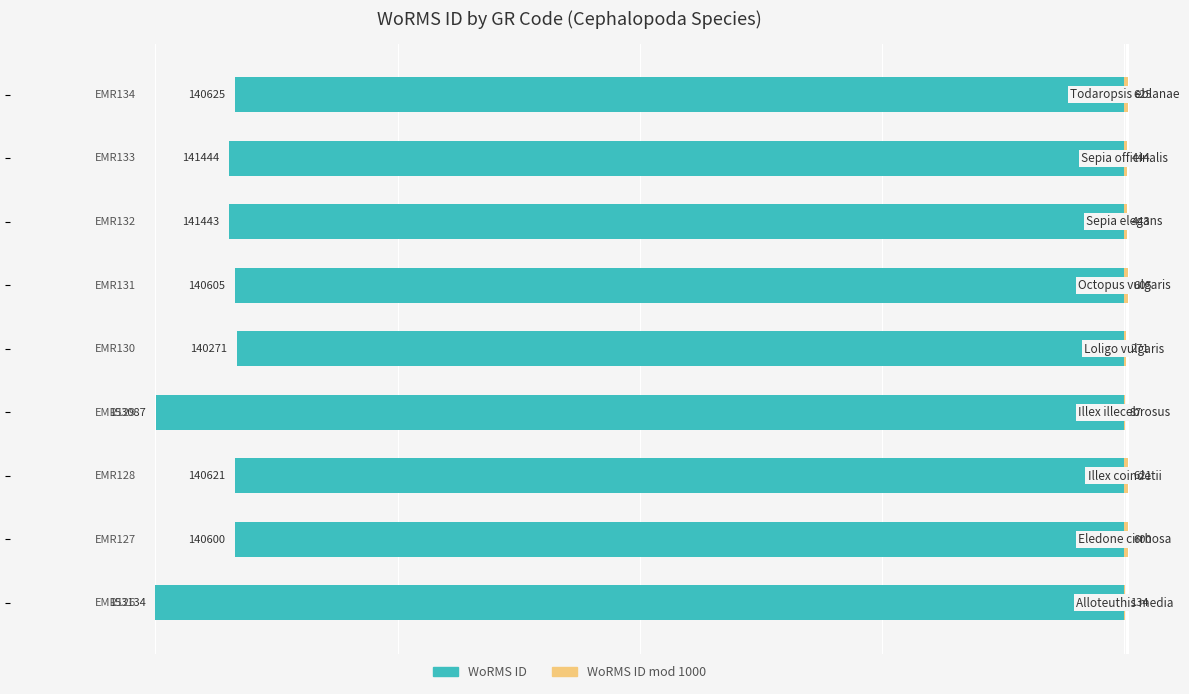

What is the minimum value for WoRMS ID?

-153134